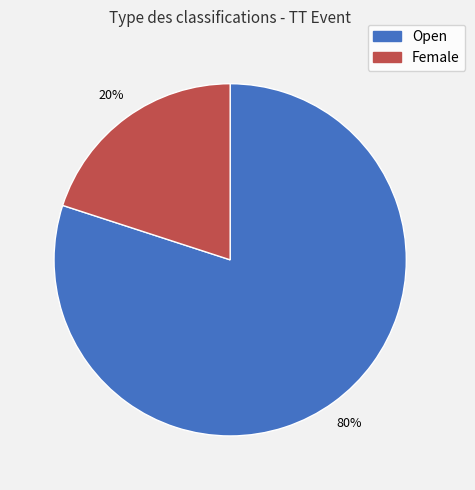

Is the sum of Female and Open greater than half?

Yes